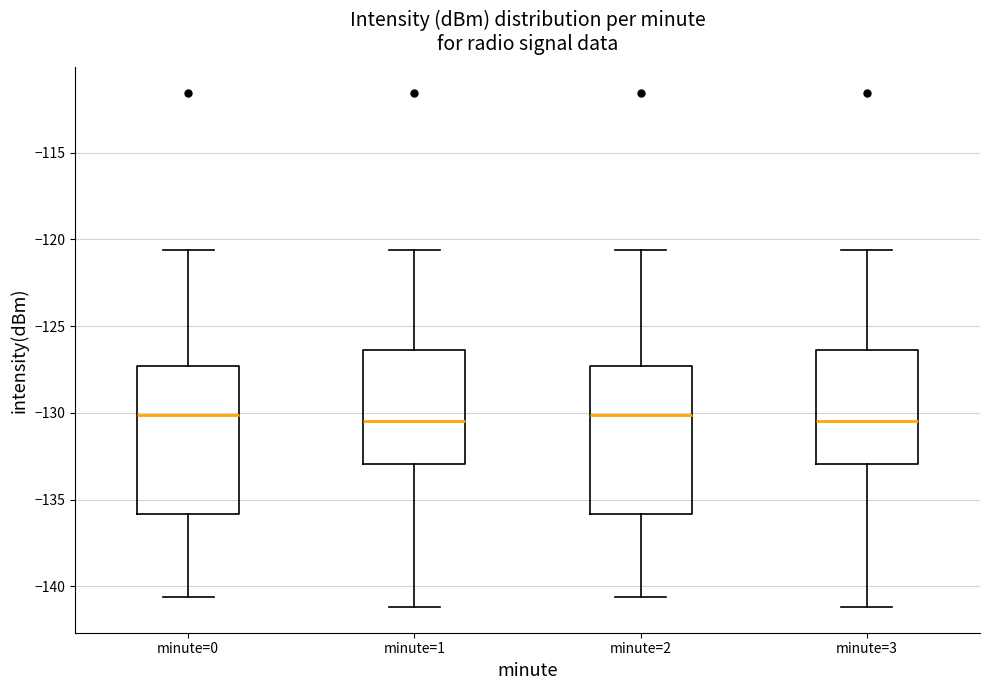

Reading left to right, read every box against the y-axis: the position of its median line, the range the box covers, and the ends of its whiskers. The values are not printed on the chart, so give them approximately, as read against the axis.

minute=0: median -130.0, box -136.0 to -127.5, whiskers -140.5 to -120.5
minute=1: median -130.5, box -133.0 to -126.5, whiskers -141.0 to -120.5
minute=2: median -130.0, box -136.0 to -127.5, whiskers -140.5 to -120.5
minute=3: median -130.5, box -133.0 to -126.5, whiskers -141.0 to -120.5